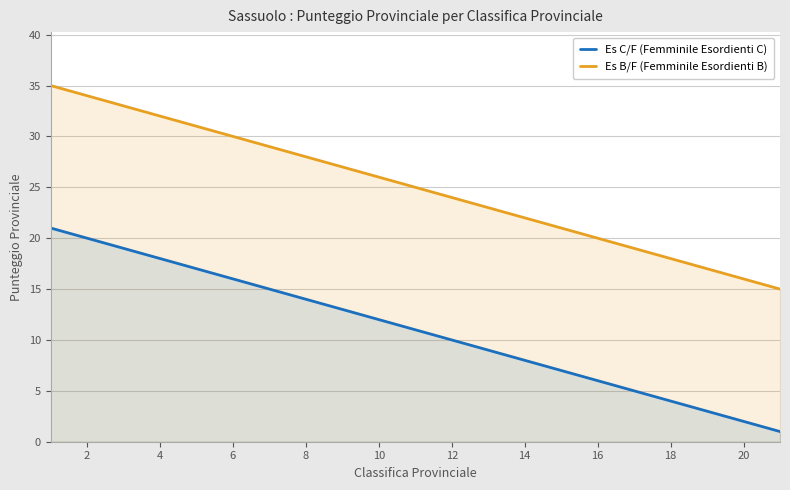

What value does the Es B/F (Femminile Esordienti B) series have at 18, to the nearest 10?

20